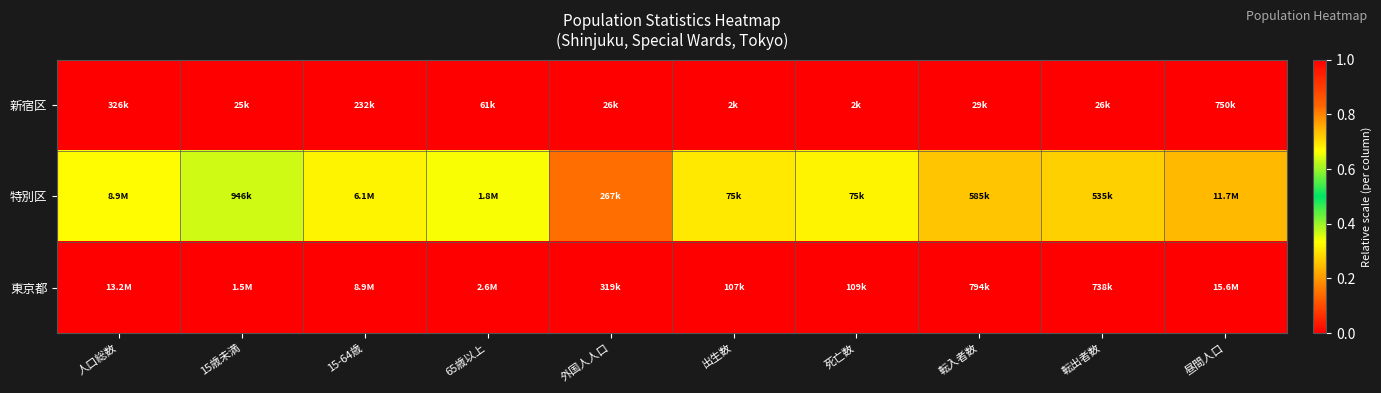

Reading left to right, what are all the values shown in this chart?

新宿区: 人口総数=0.0	15歳未満=0.0	15-64歳=0.0	65歳以上=0.0	外国人人口=0.0	出生数=0.0	死亡数=0.0	転入者数=0.0	転出者数=0.0	昼間人口=0.0
特別区: 人口総数=0.7	15歳未満=0.6	15-64歳=0.7	65歳以上=0.7	外国人人口=0.8	出生数=0.7	死亡数=0.7	転入者数=0.7	転出者数=0.7	昼間人口=0.7
東京都: 人口総数=1.0	15歳未満=1.0	15-64歳=1.0	65歳以上=1.0	外国人人口=1.0	出生数=1.0	死亡数=1.0	転入者数=1.0	転出者数=1.0	昼間人口=1.0